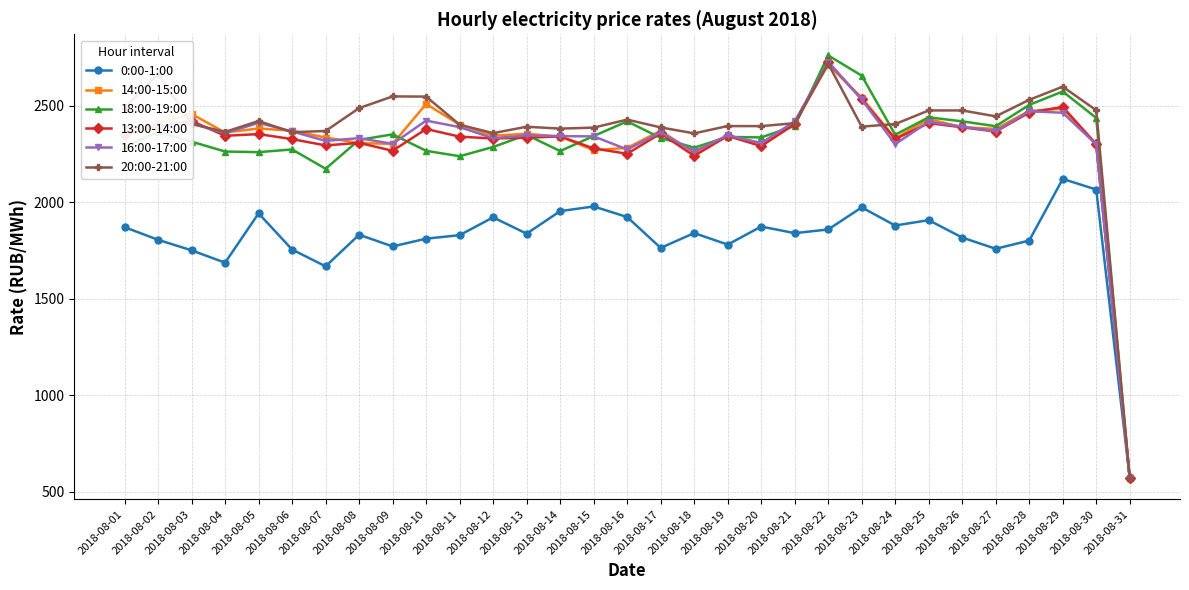

Is the value of 20:00-21:00 at 2018-08-06 greater than the value of 16:00-17:00 at 2018-08-26?

No